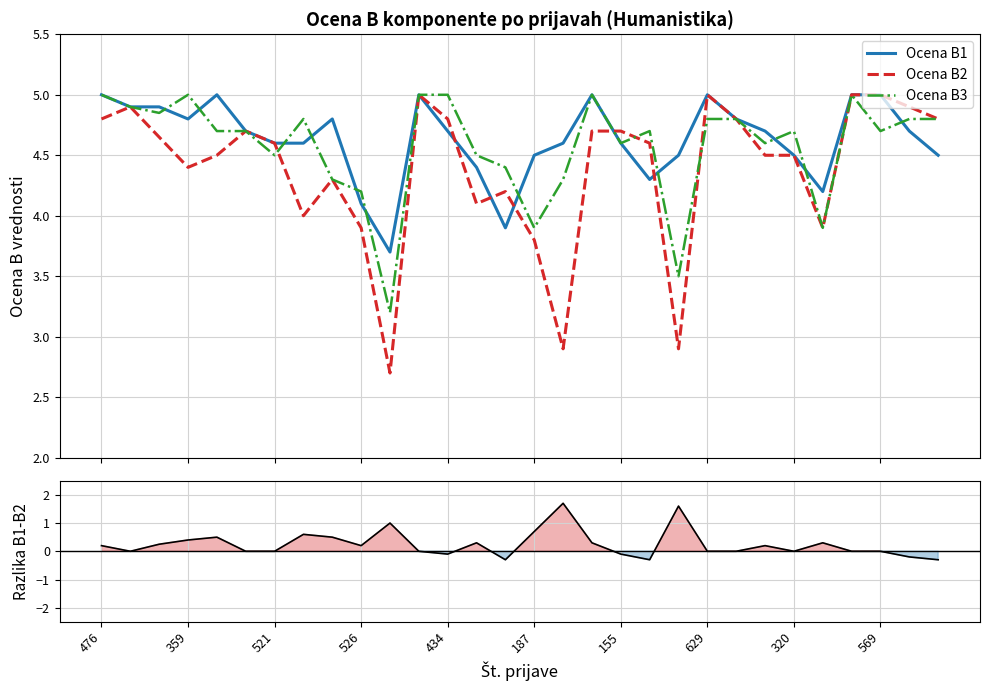

Reading left to right, extract all data points from this chart.

Ocena B1: 5.0	4.9	4.9	4.8	5.0	4.7	4.6	4.6	4.8	4.1	3.7	5.0	4.7	4.4	3.9	4.5	4.6	5.0	4.6	4.3	4.5	5.0	4.8	4.7	4.5	4.2	5.0	5.0	4.7	4.5
Ocena B2: 4.8	4.9	4.7	4.4	4.5	4.7	4.6	4.0	4.3	3.9	2.7	5.0	4.8	4.1	4.2	3.8	2.9	4.7	4.7	4.6	2.9	5.0	4.8	4.5	4.5	3.9	5.0	5.0	4.9	4.8
Ocena B3: 5.0	4.9	4.8	5.0	4.7	4.7	4.5	4.8	4.3	4.2	3.2	5.0	5.0	4.5	4.4	3.9	4.3	5.0	4.6	4.7	3.5	4.8	4.8	4.6	4.7	3.9	5.0	4.7	4.8	4.8
B1 - B2: 0.2	0.0	0.2	0.4	0.5	0.0	0.0	0.6	0.5	0.2	1.0	0.0	-0.1	0.3	-0.3	0.7	1.7	0.3	-0.1	-0.3	1.6	0.0	0.0	0.2	0.0	0.3	0.0	0.0	-0.2	-0.3